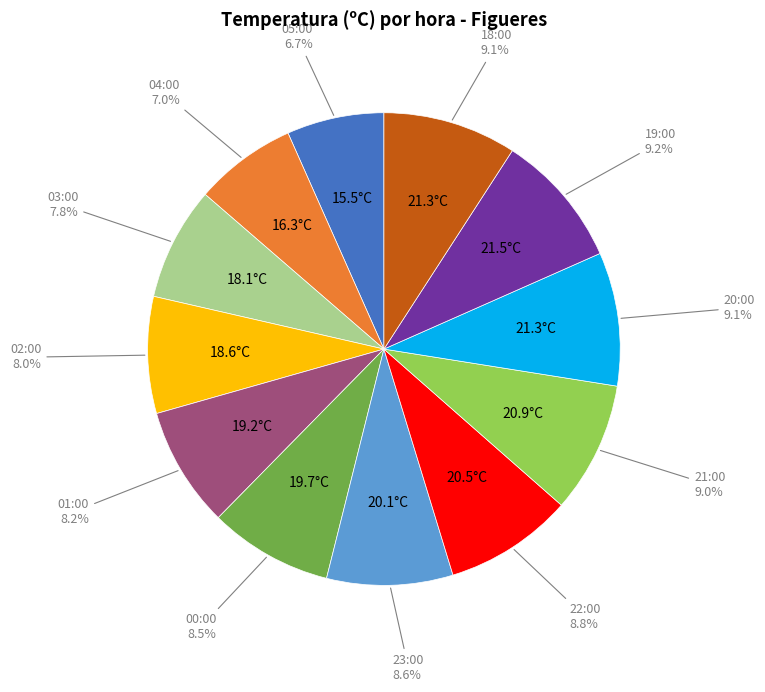

Is there any slice that represents more than half of the pie?

No